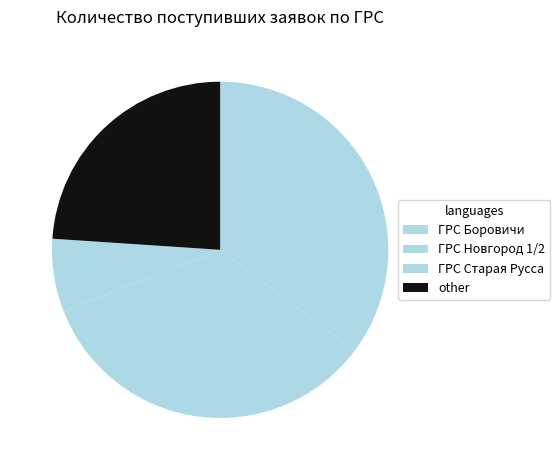

Rank the categories by value from highest to lowest.

ГРС Боровичи, ГРС Новгород 1/2, other, ГРС Старая Русса